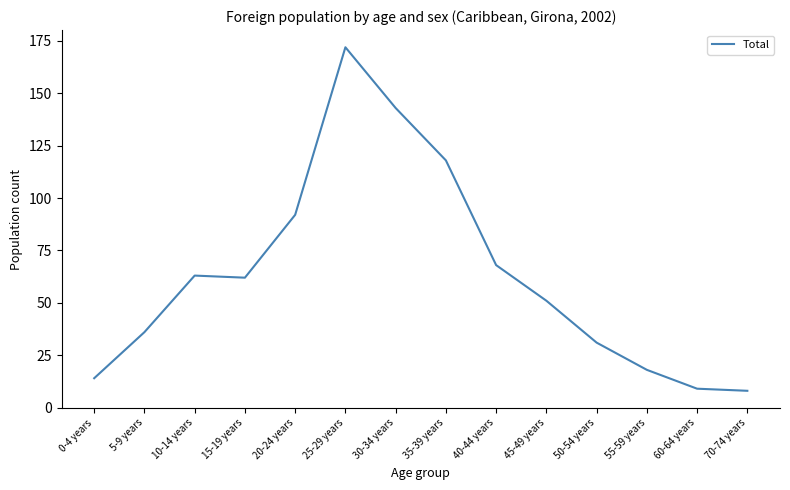

Reading right to left, transcribe all the data shown in this chart.

70-74 years=8	60-64 years=9	55-59 years=18	50-54 years=31	45-49 years=51	40-44 years=68	35-39 years=118	30-34 years=143	25-29 years=172	20-24 years=92	15-19 years=62	10-14 years=63	5-9 years=36	0-4 years=14